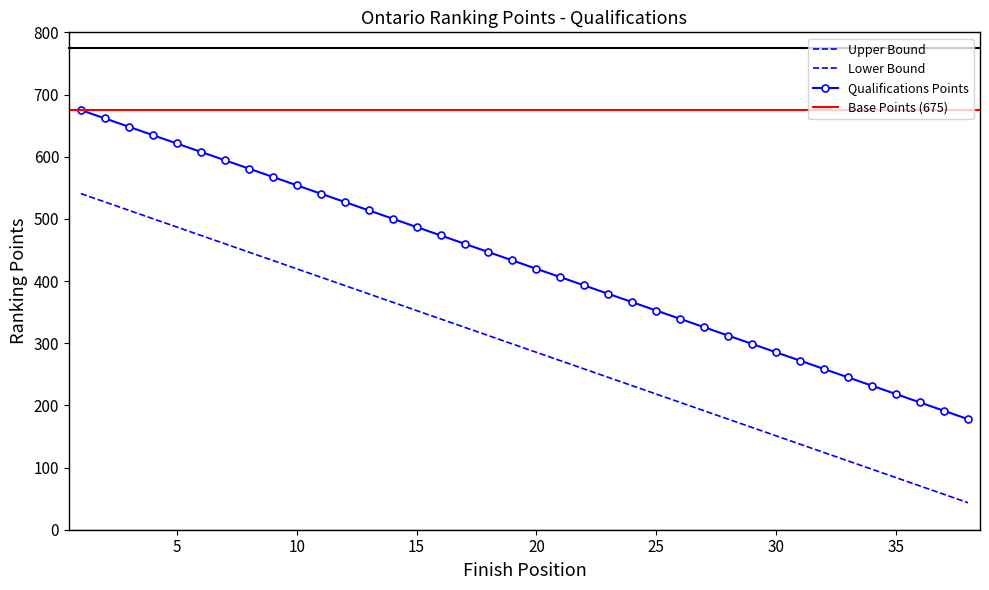

At which category does the chart reach its peak across all series?

1